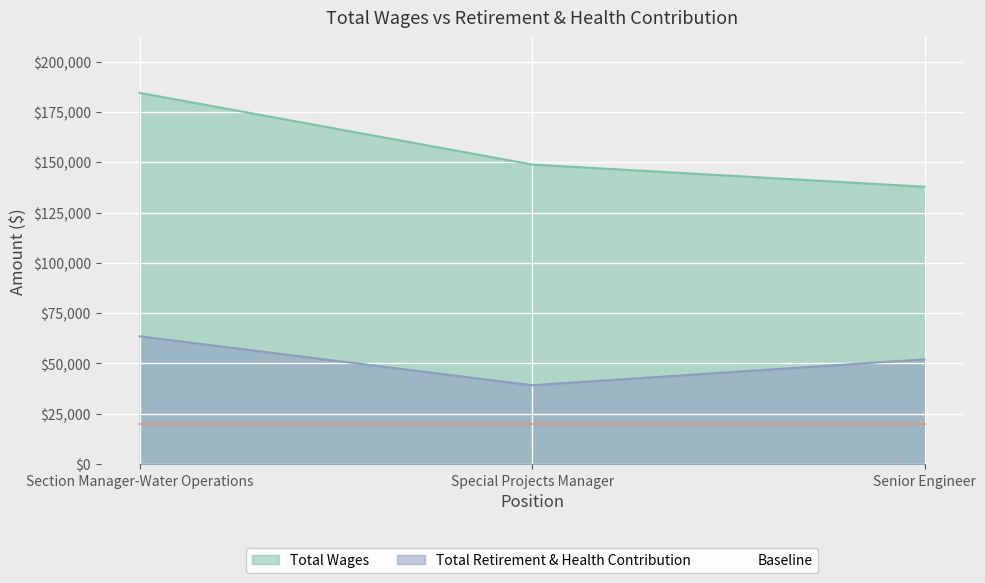

Reading left to right, list all the values displayed in this chart.

Total Wages: Section Manager-Water Operations=184429	Special Projects Manager=148840	Senior Engineer=137809
Total Retirement & Health Contribution: Section Manager-Water Operations=63464	Special Projects Manager=39179	Senior Engineer=52051